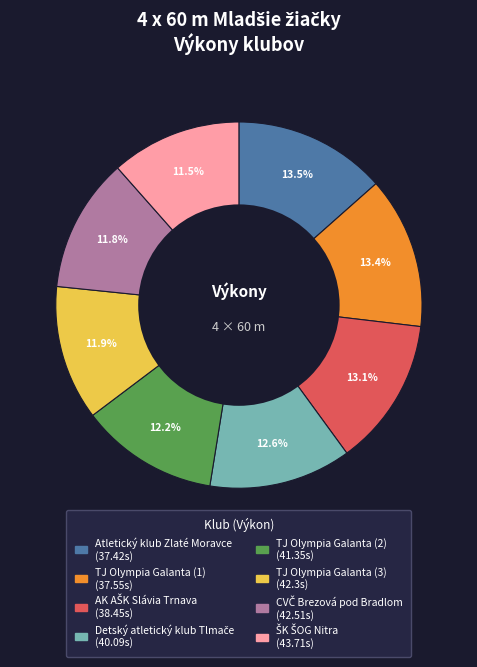

What percentage is NOT represented by TJ Olympia Galanta (1)?

86.6%